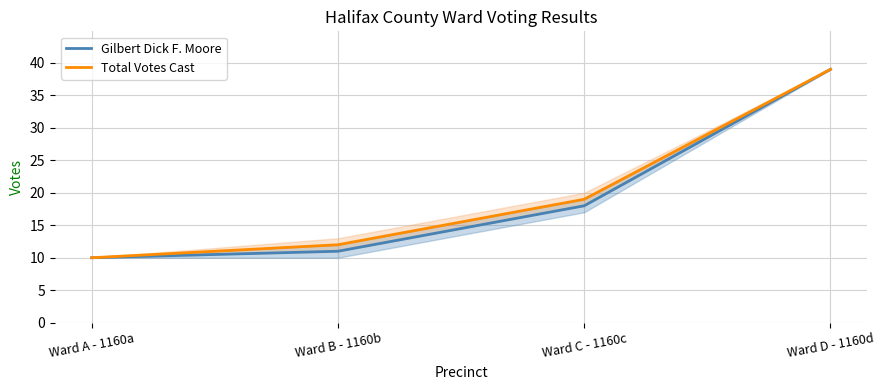

At which label does Total Votes Cast reach its peak?

Ward D - 1160d